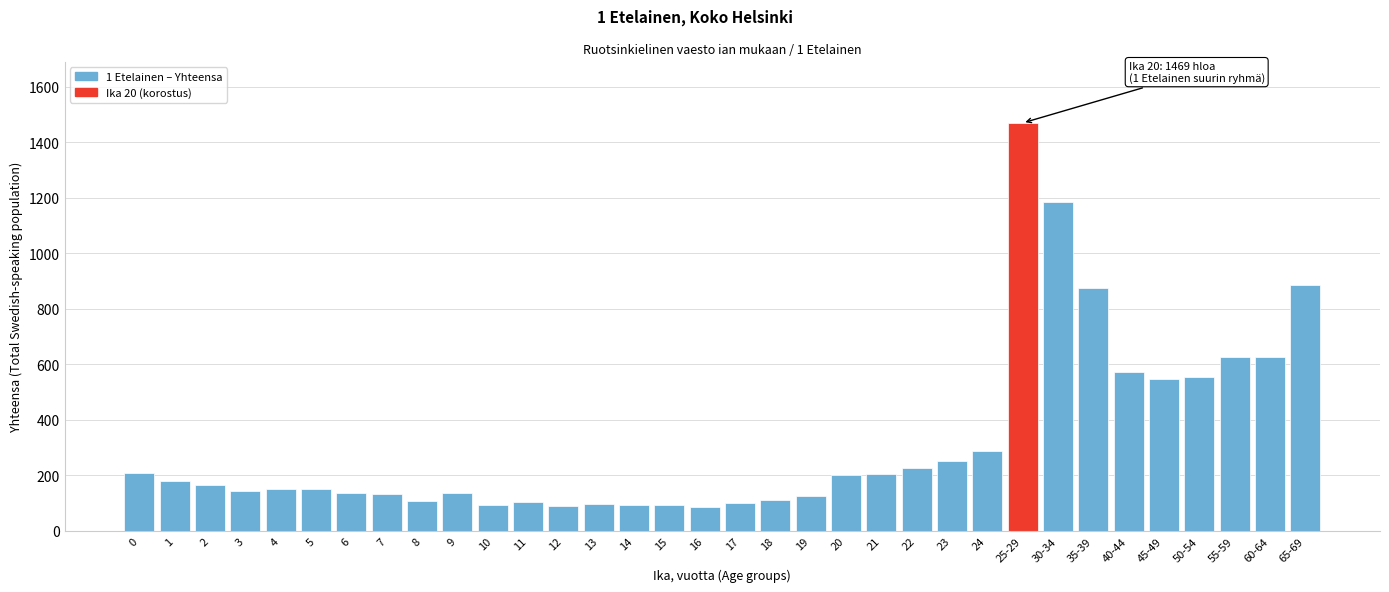

What is the value of the 10th bar from the left?

136